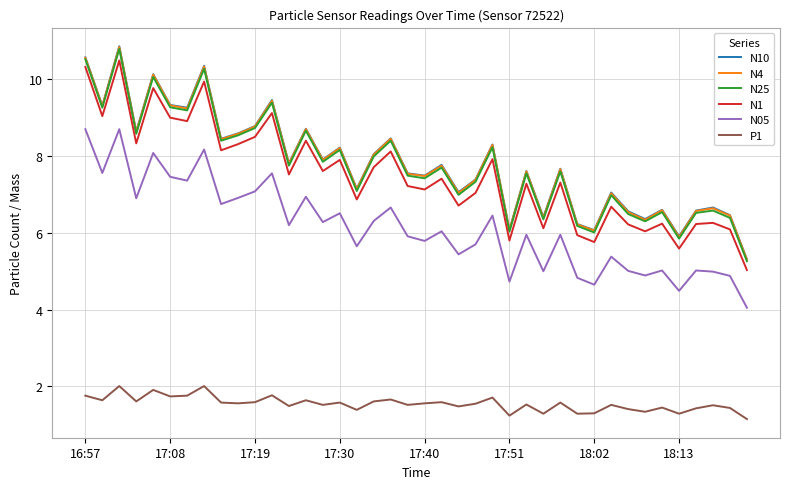

What is the maximum value for N10?

10.9